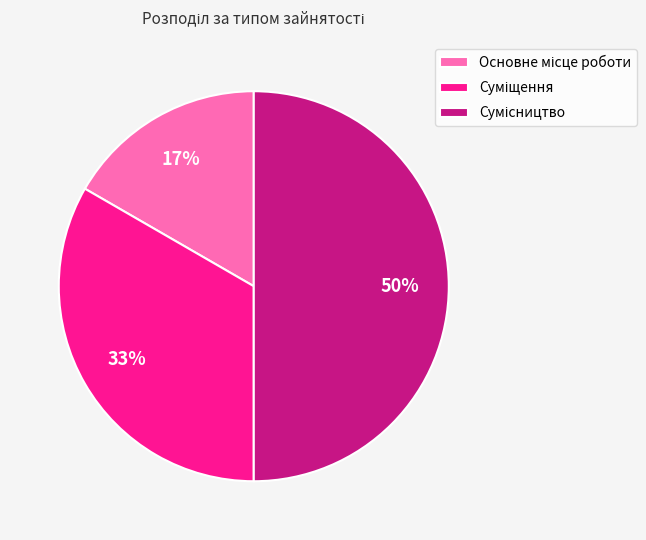

To the nearest percent, what is the average slice percentage?

33%